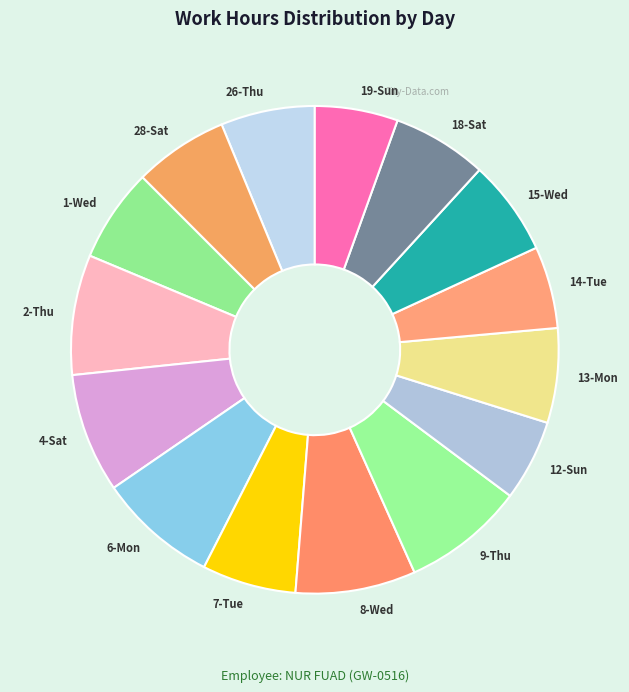

Is the sum of 4-Sat and 15-Wed greater than half?

No